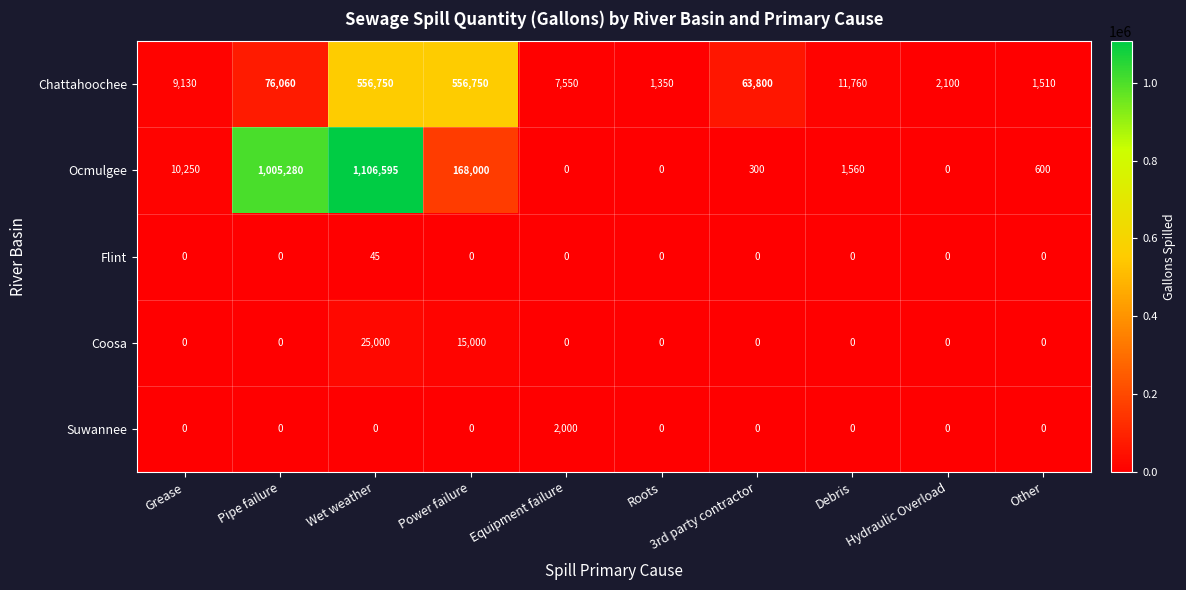

Which category has the highest value across all series?

Wet weather